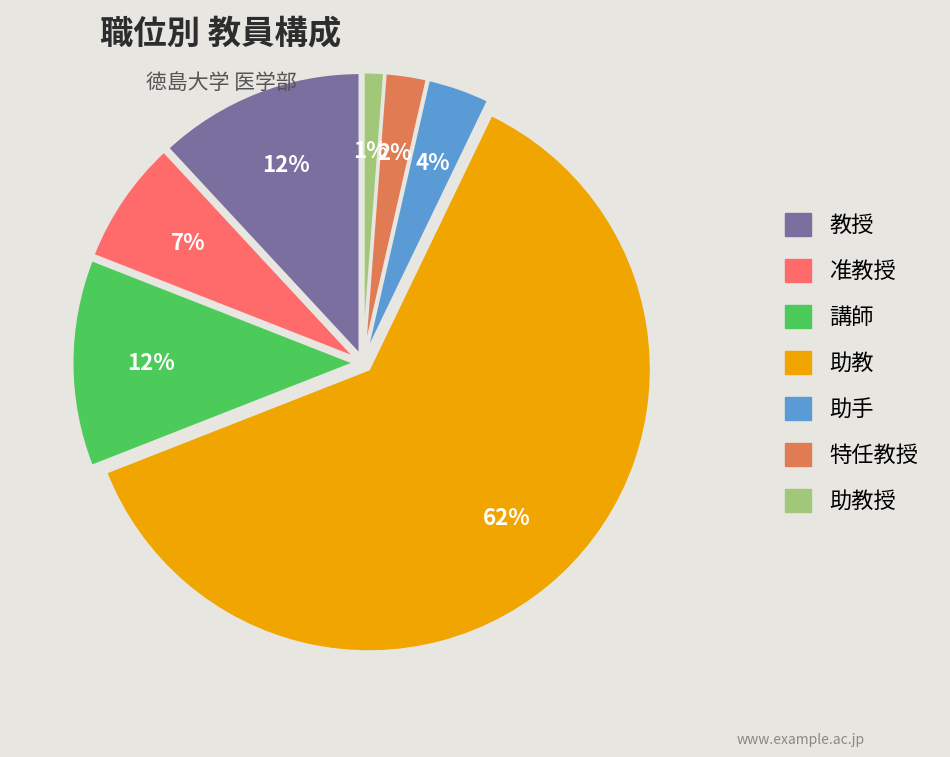

To the nearest percent, what is the difference between the largest and smallest slice percentages?

61%